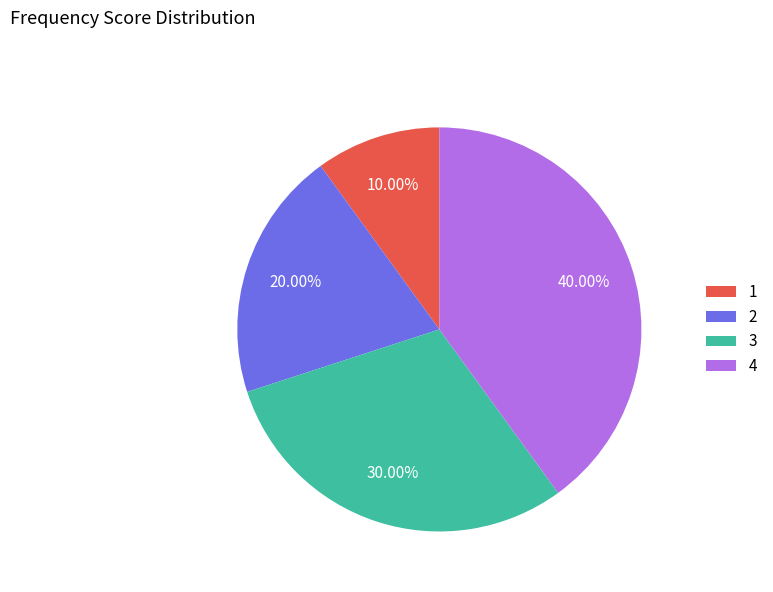

Is the sum of 3 and 1 greater than half?

No